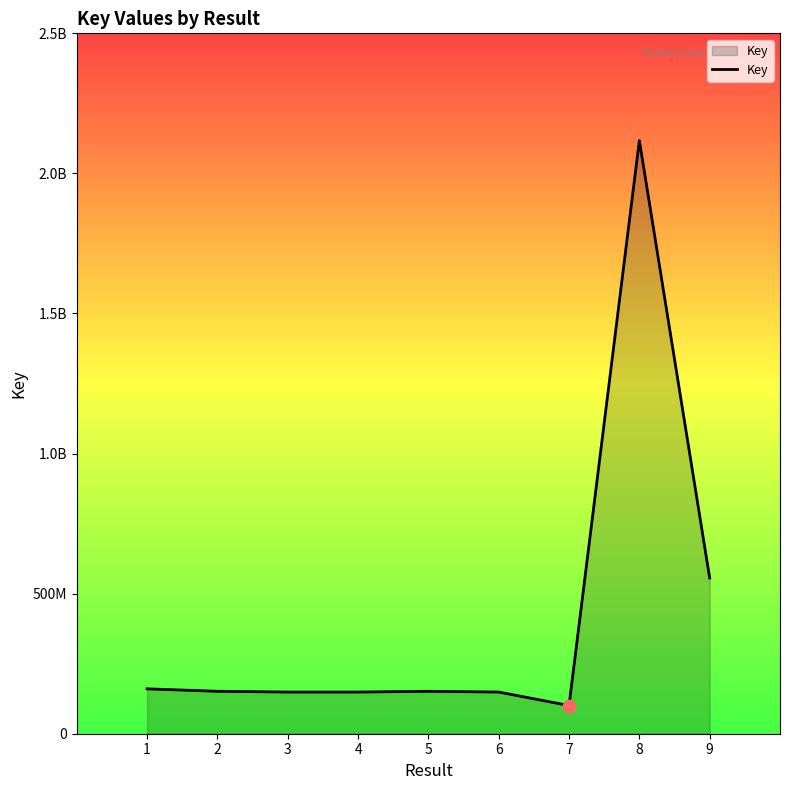

Does the chart have visible grid lines?

No